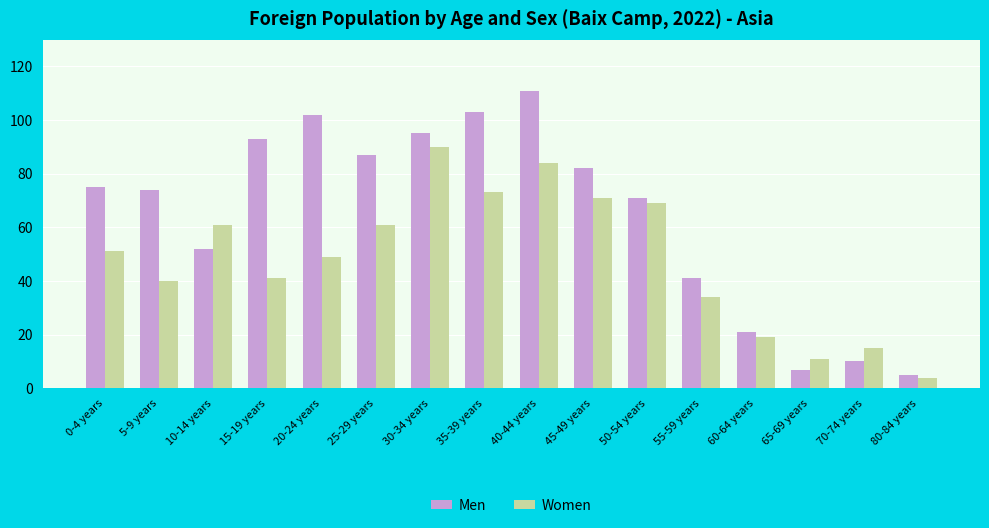

What is the minimum value for Men?

5